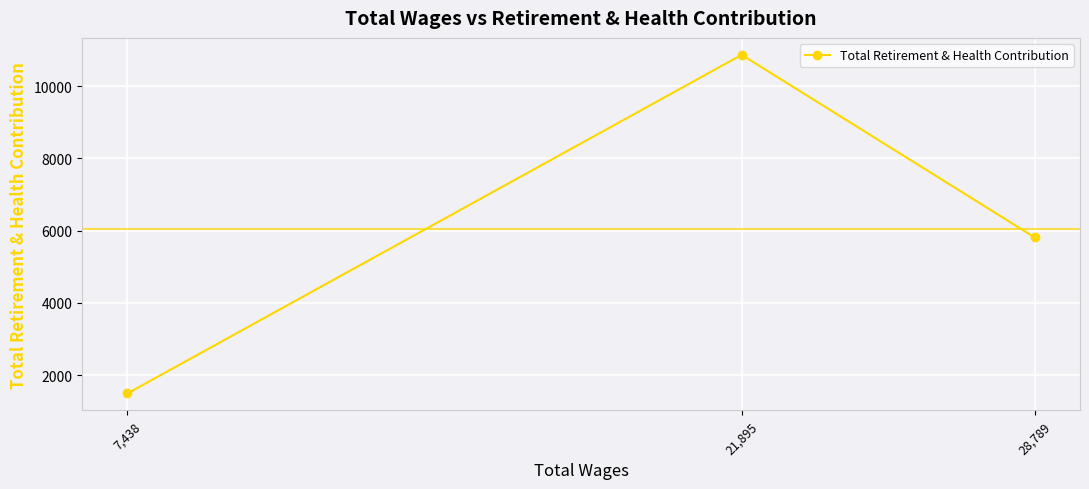

How many lines are shown in the chart?

1